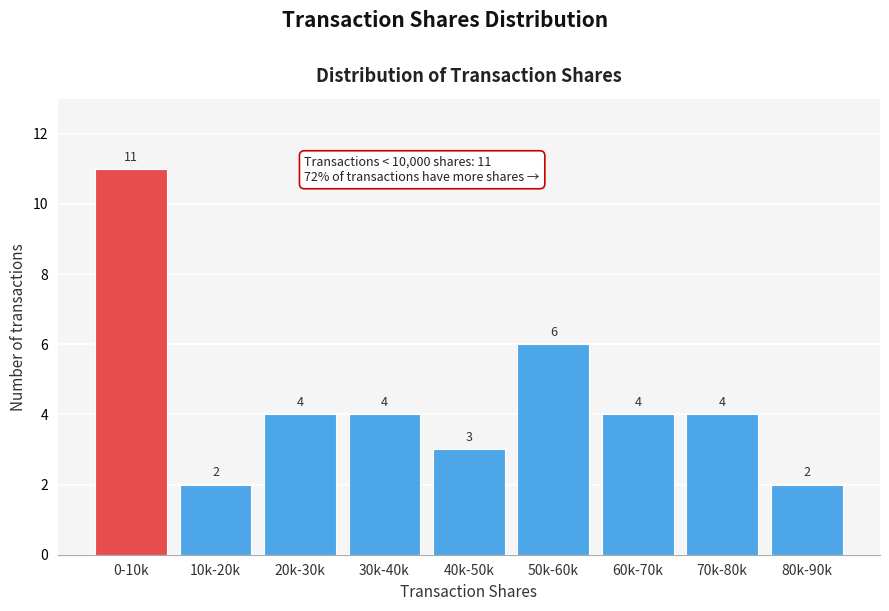

Reading left to right, transcribe all the data shown in this chart.

11	2	4	4	3	6	4	4	2